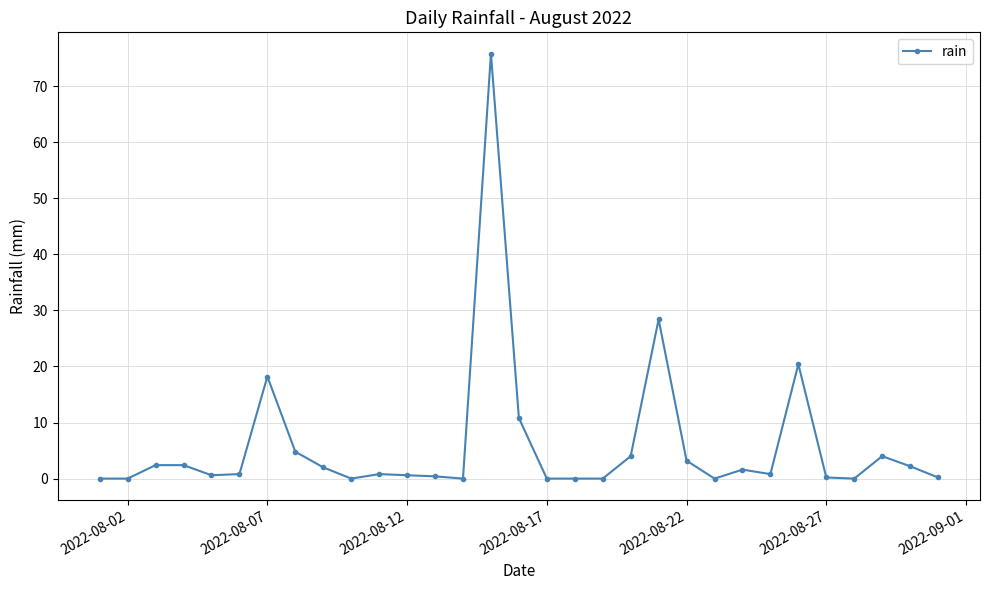

What is the average value?

6.0